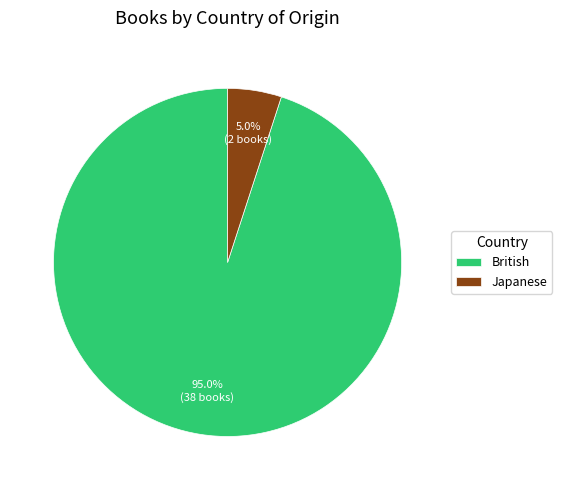

Between Japanese and British, which is larger?

British